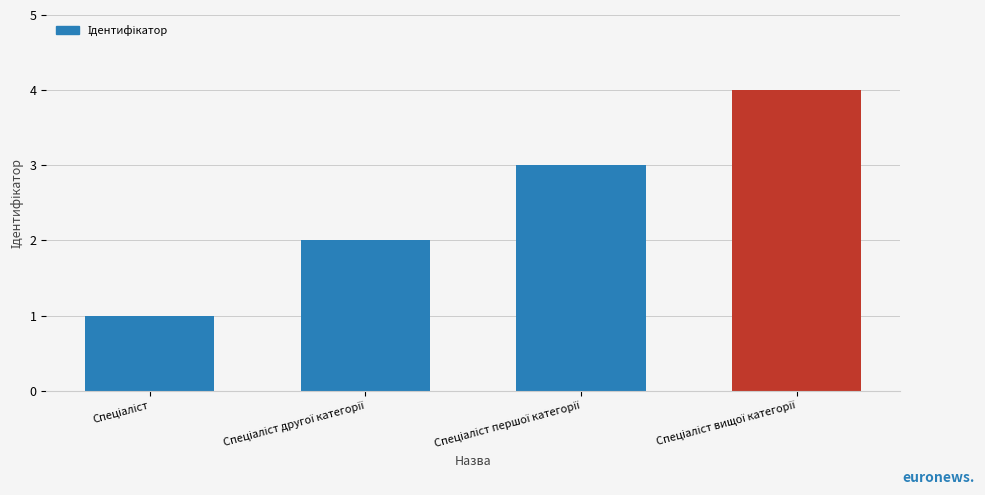

How many values are below 3?

2